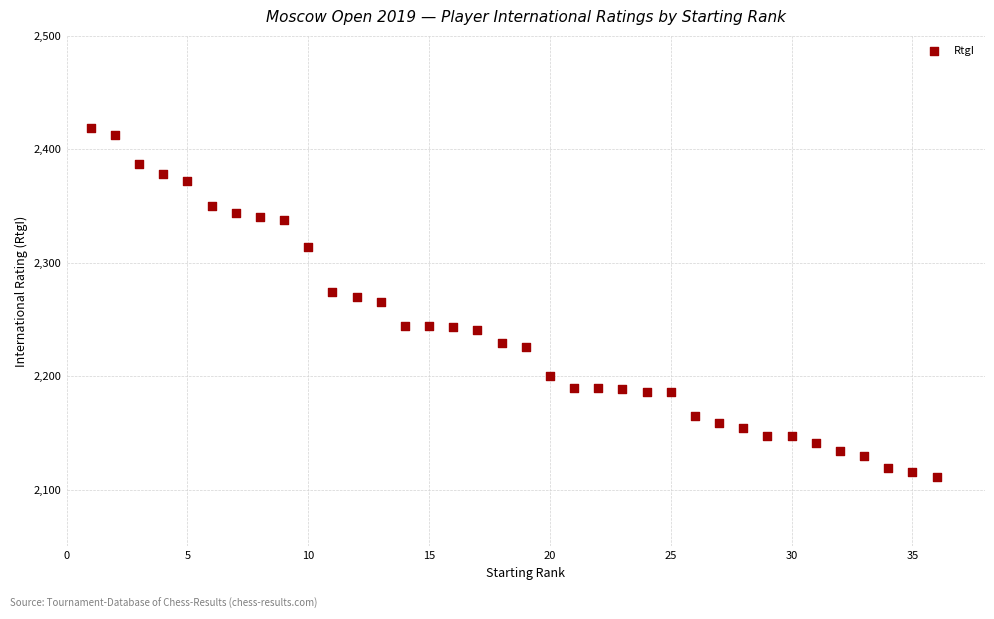

What is the range of Y values (max minus min)?

308